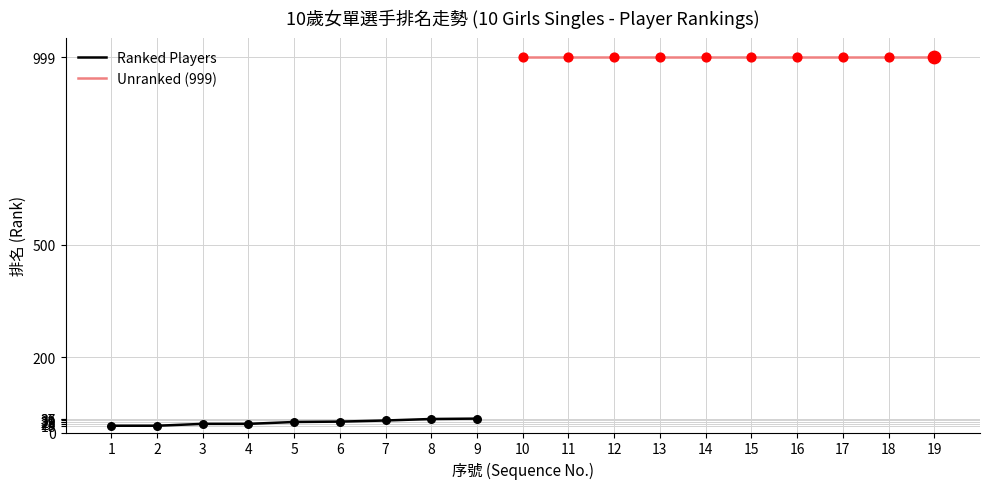

What is the ratio of the value at 19 to the value at 13?

1.0